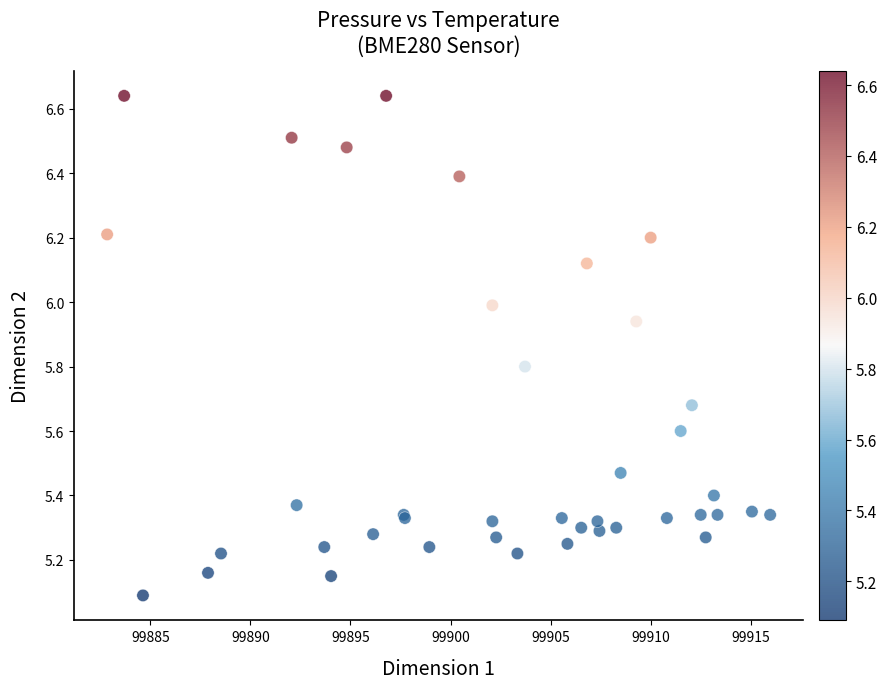

What Y value in the scatter plot is closest to 5?

5.1